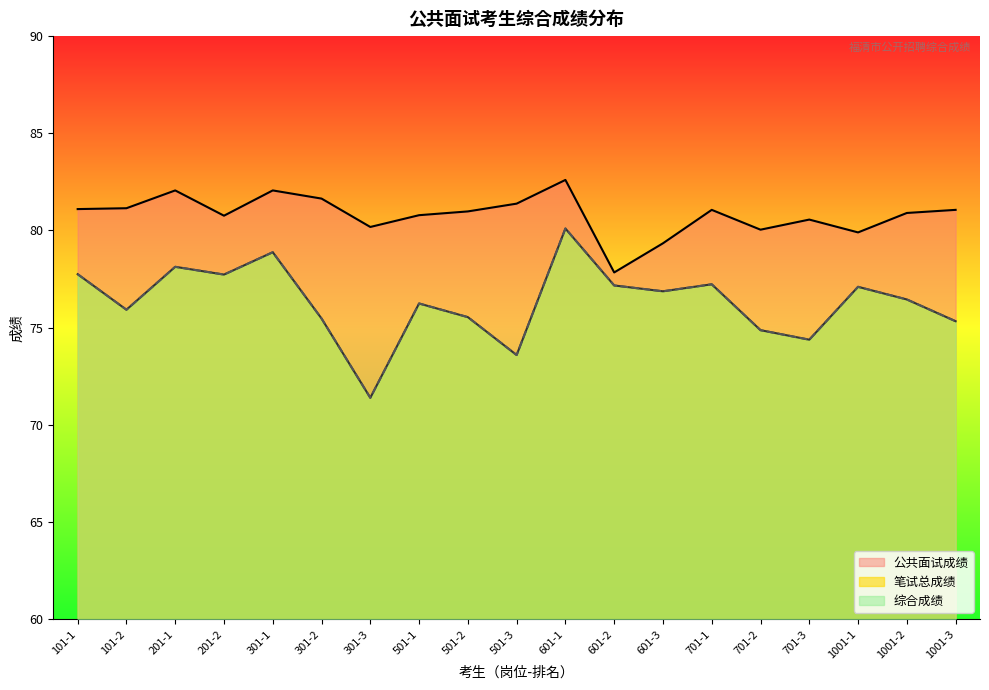

Which category has the highest value across all series?

601-1